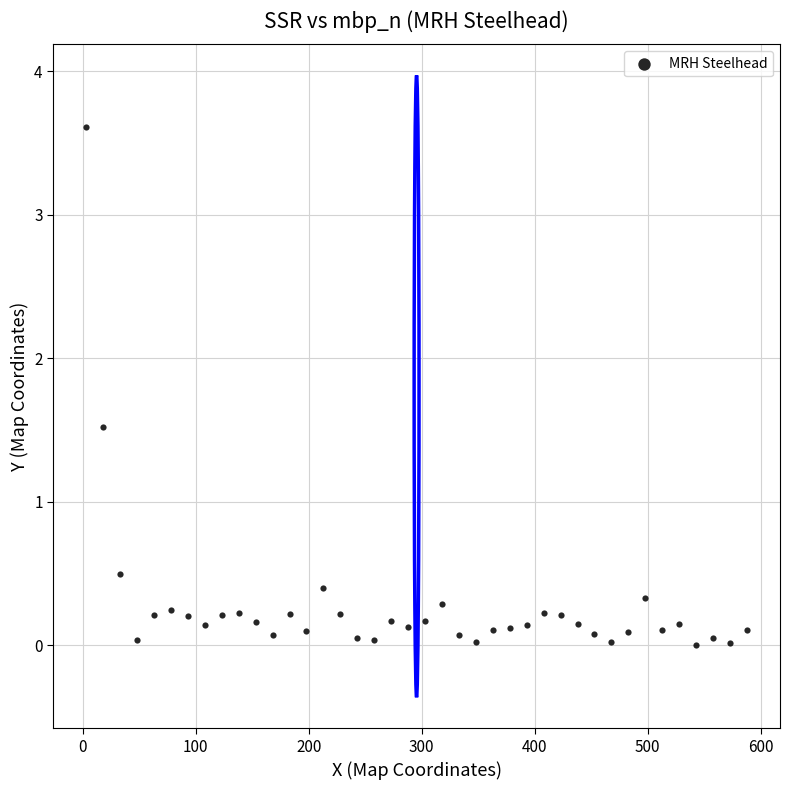

What is the range of Y values (max minus min)?

3.6